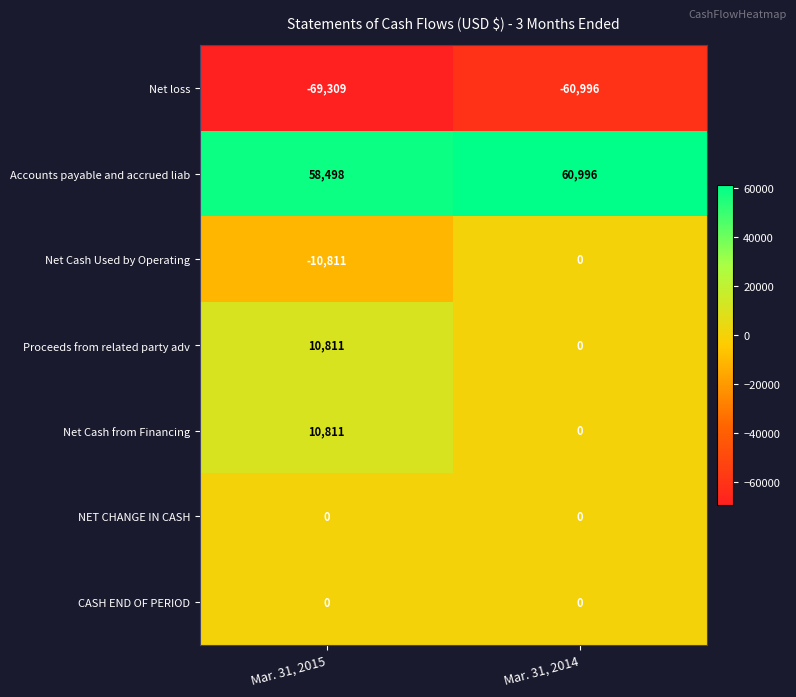

Reading left to right, what are all the values shown in this chart?

Net loss: -69309	-60996
Accounts payable and accrued liab: 58498	60996
Net Cash Used by Operating: -10811	0
Proceeds from related party adv: 10811	0
Net Cash from Financing: 10811	0
NET CHANGE IN CASH: 0	0
CASH END OF PERIOD: 0	0